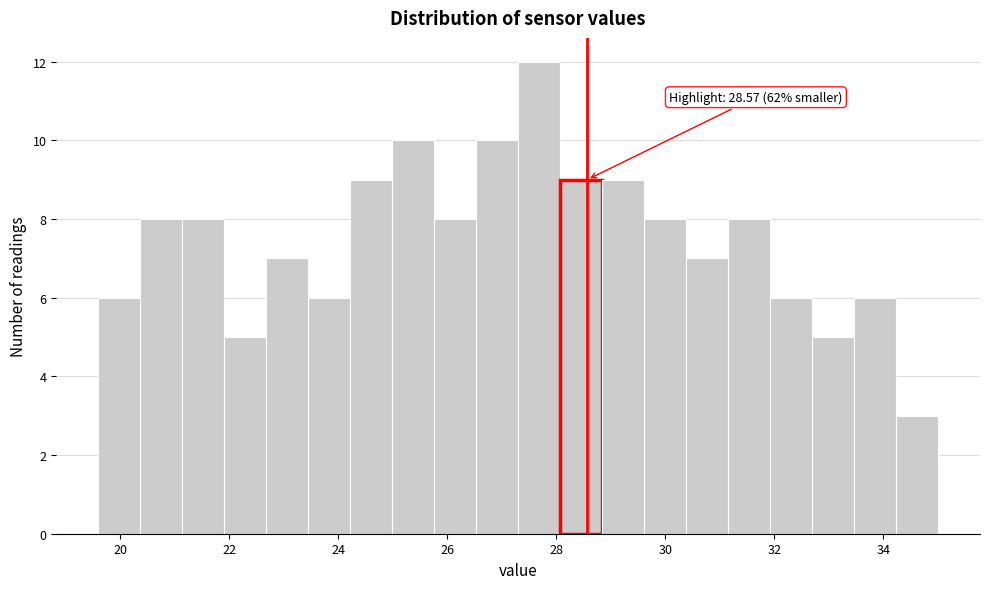

Read against the x-axis, roughly where is the centre of the tallest bar?

27.6